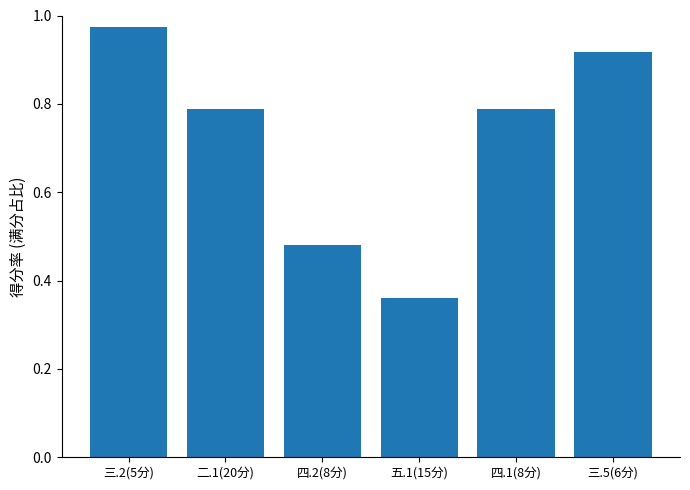

The value at 四.1(8分) is 1.4. True or false?

False